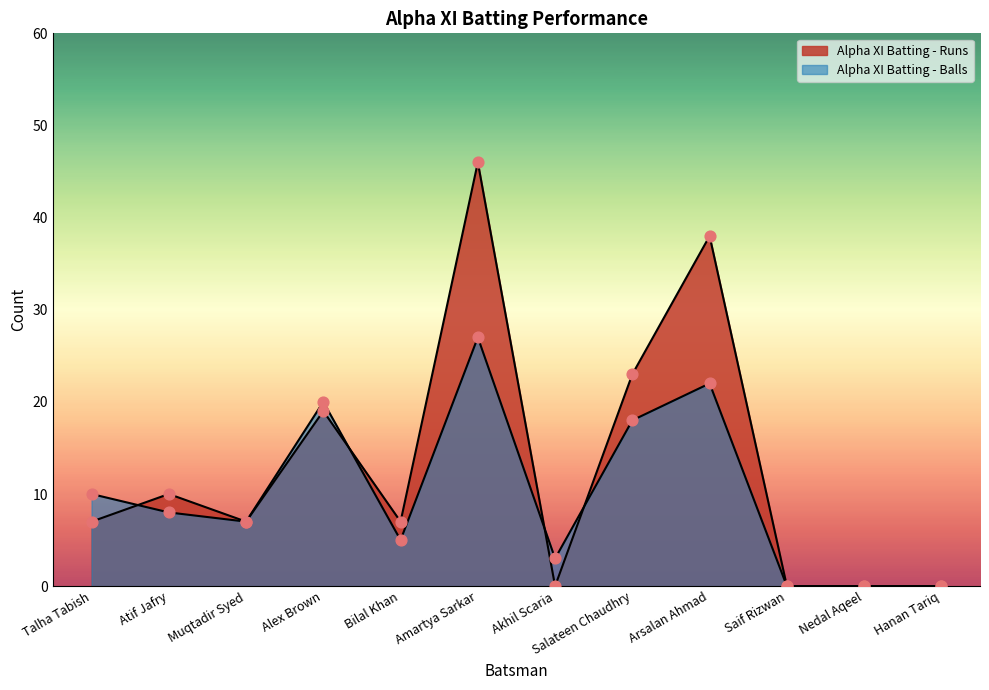

What is the total value across all series at Arsalan Ahmad?

60